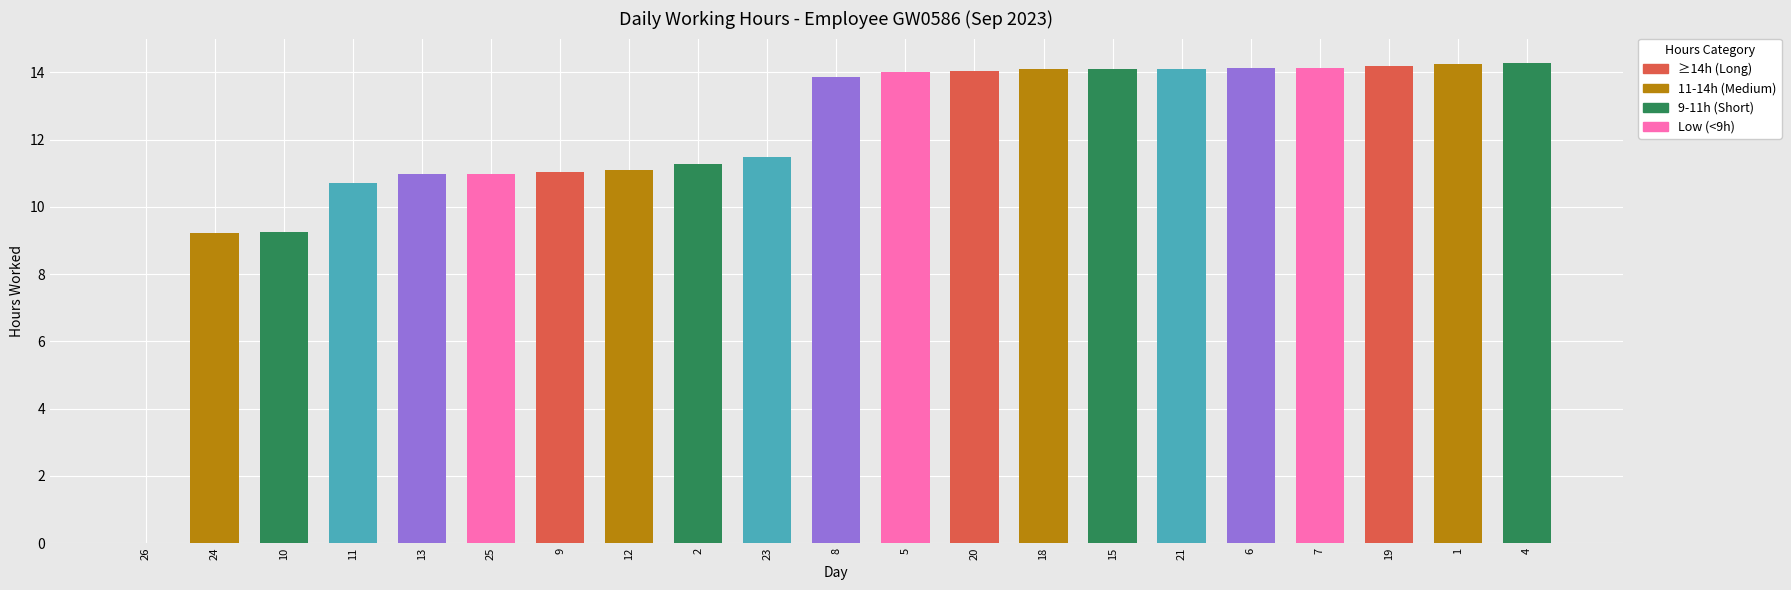

What is the sum of all values?

251.2